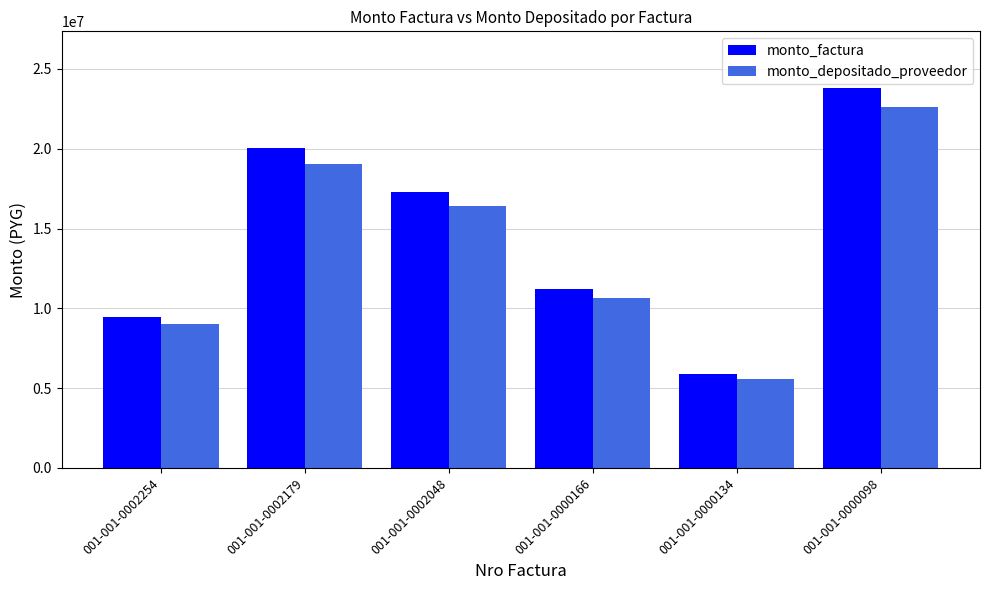

At 001-001-0002254, list the series in order from smallest to largest.

monto_depositado_proveedor, monto_factura